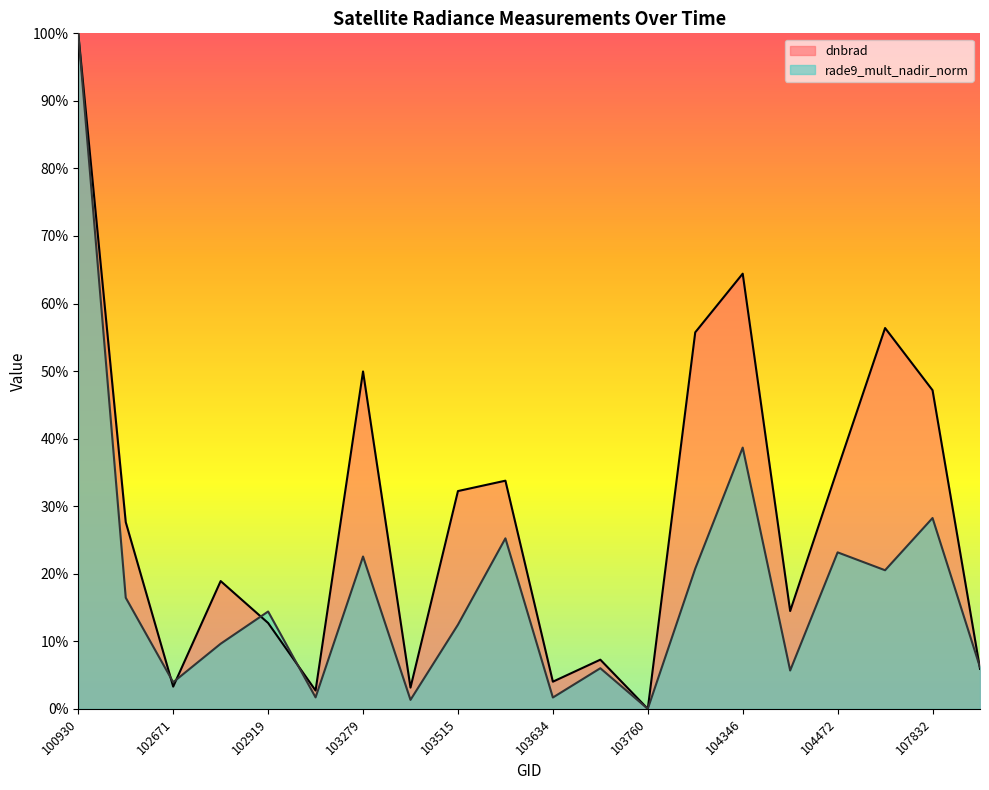

How many data points does each series have?

20